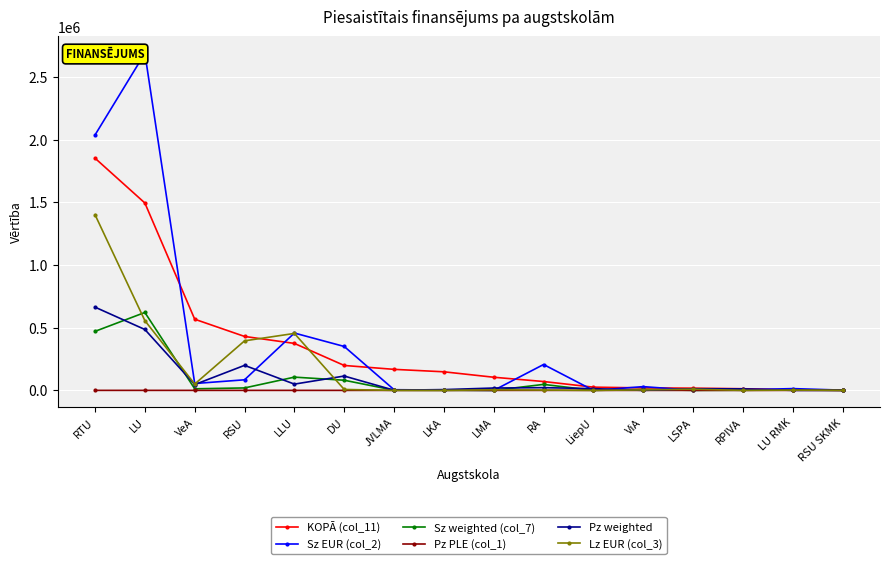

Is it true that Sz EUR (col_2) equals 170569.4 at DU?

False